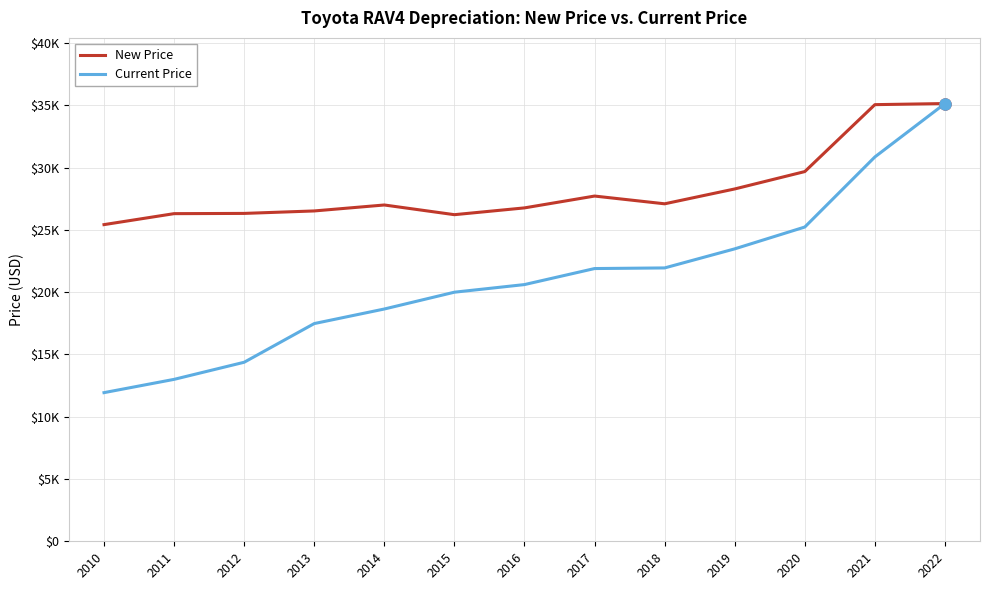

Reading right to left, what are all the values shown in this chart?

New Price: 2022=35135	2021=35047	2020=29675	2019=28280	2018=27088	2017=27710	2016=26760	2015=26215	2014=26993	2013=26515	2012=26317	2011=26298	2010=25417
Current Price: 2022=35135	2021=30849	2020=25224	2019=23472	2018=21941	2017=21891	2016=20605	2015=19993	2014=18644	2013=17475	2012=14370	2011=12997	2010=11931